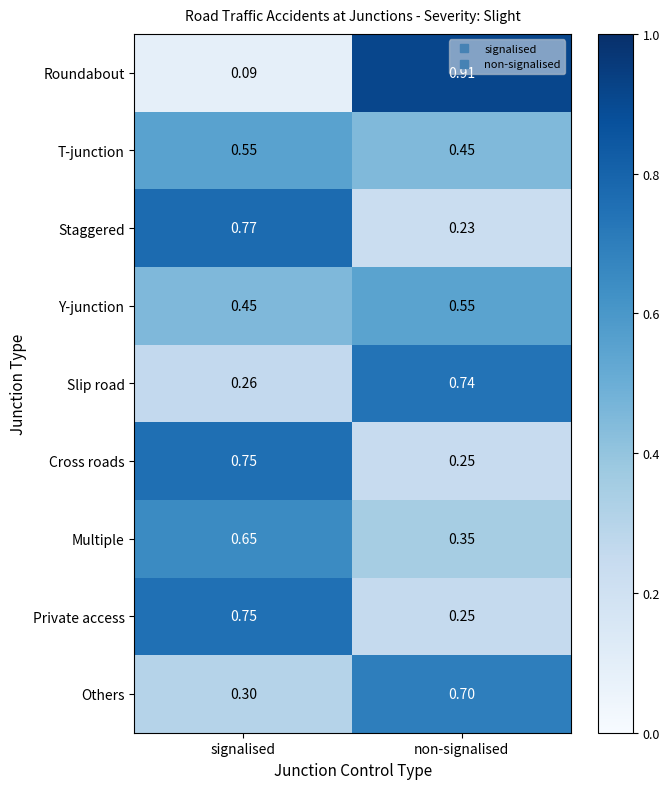

Which series has the largest range (max minus min)?

Roundabout